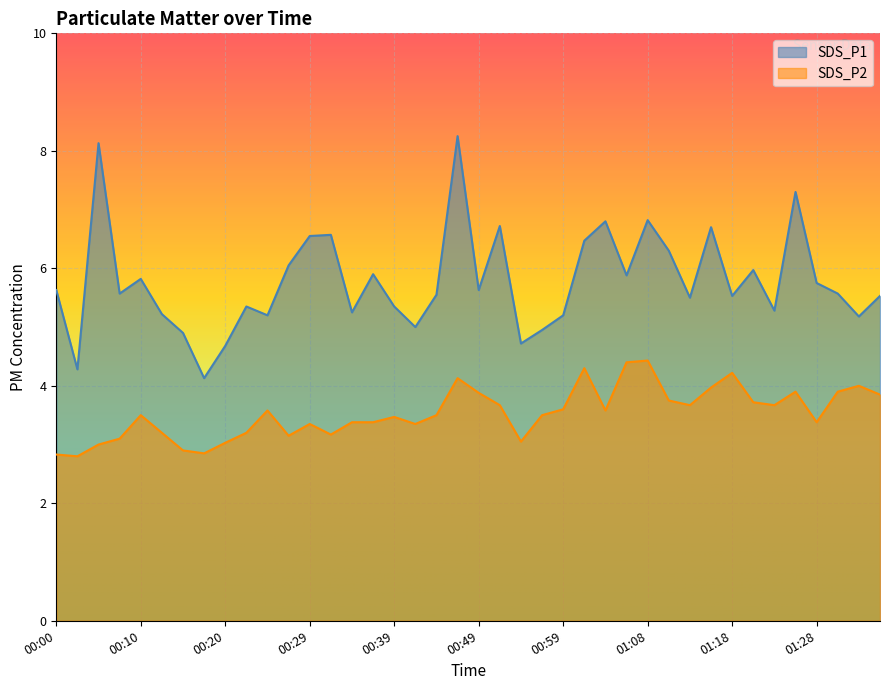

Read the SDS_P1 value at 00:39.

5.3